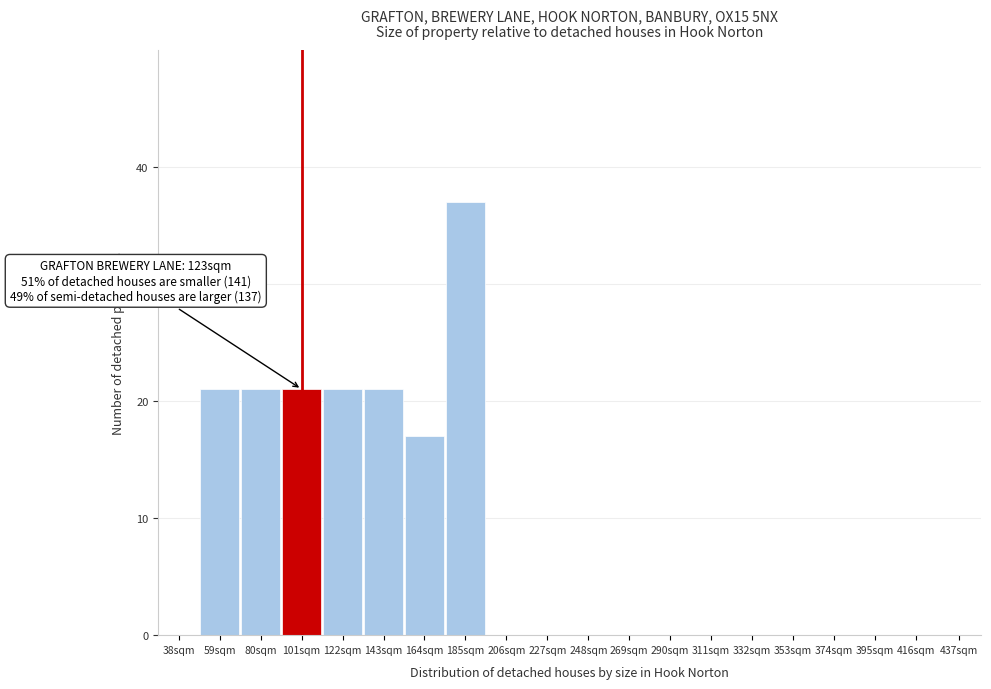

Reading left to right, extract all data points from this chart.

38sqm=0	59sqm=21	80sqm=21	101sqm=21	122sqm=21	143sqm=21	164sqm=17	185sqm=37	206sqm=0	227sqm=0	248sqm=0	269sqm=0	290sqm=0	311sqm=0	332sqm=0	353sqm=0	374sqm=0	395sqm=0	416sqm=0	437sqm=0